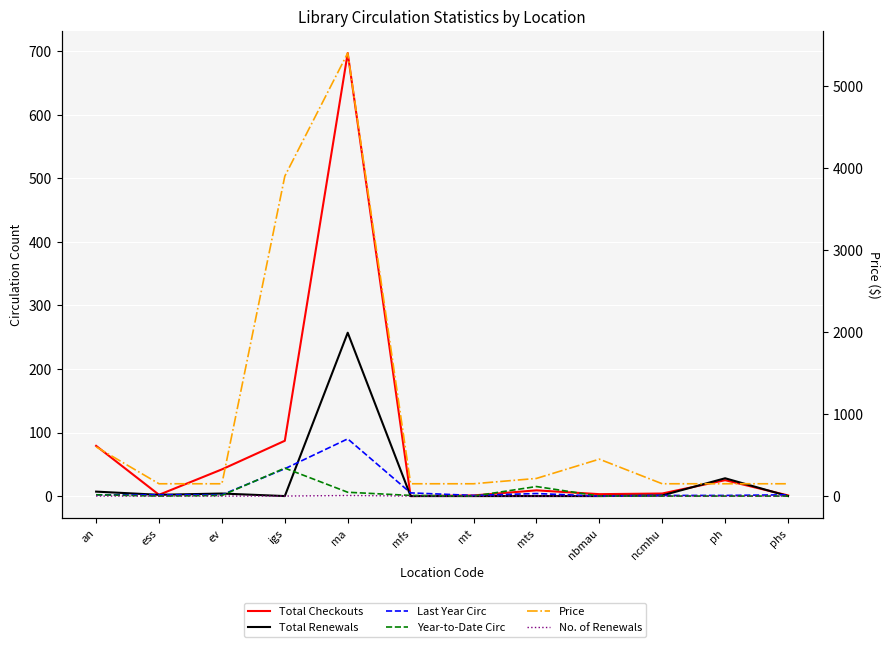

Is this an area chart (filled region under the line)?

No